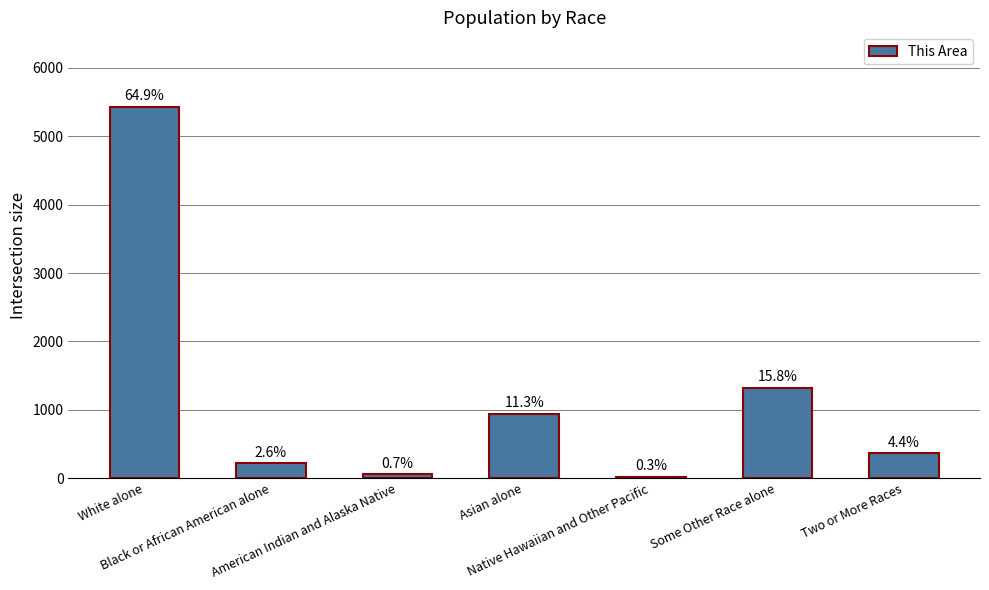

Reading left to right, list all the values displayed in this chart.

5434	219	57	946	25	1325	365